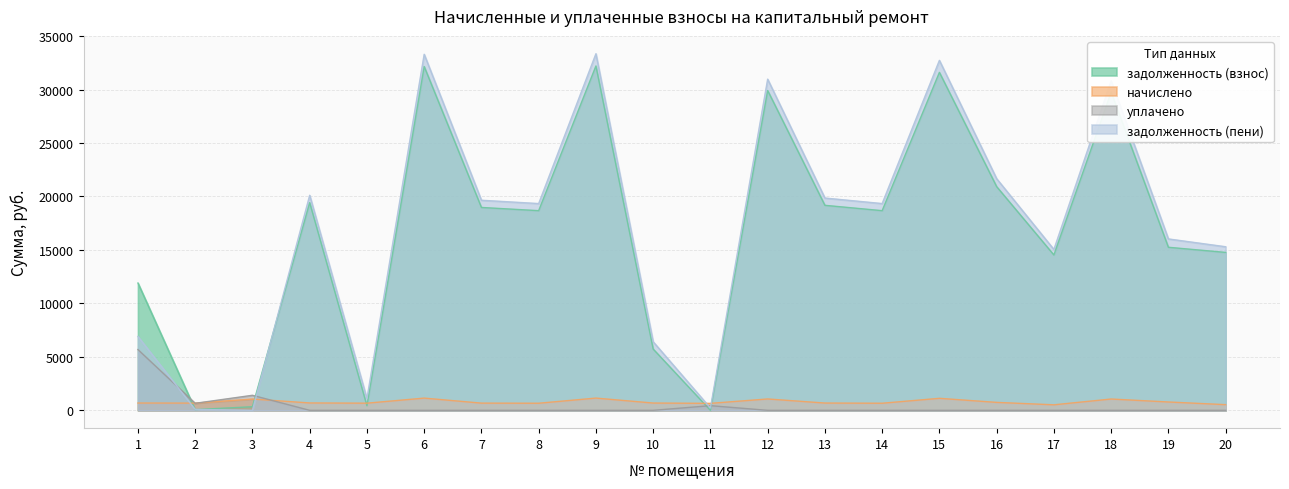

True or false: начислено has a value of 682.0 at 10.

True